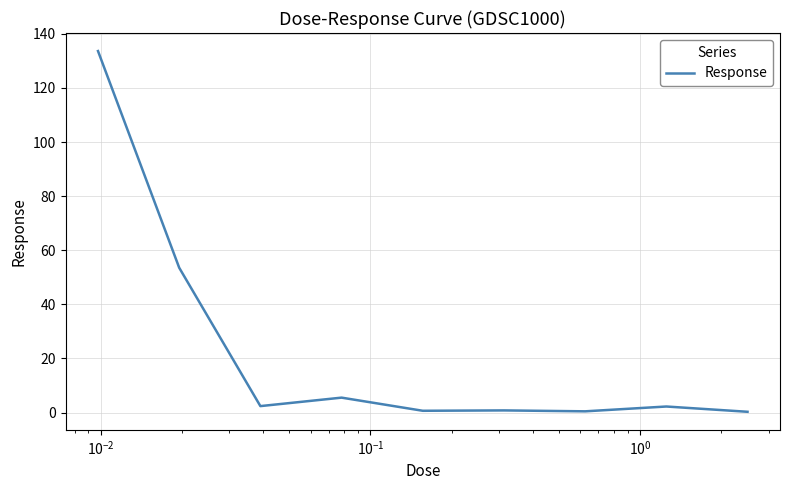

What is the difference between the maximum and minimum values?

133.3